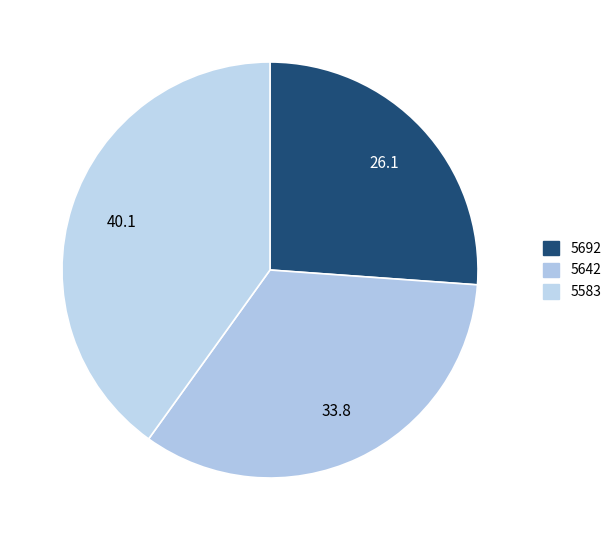

What is the ratio of the value at 5583 to the value at 5692?

1.5